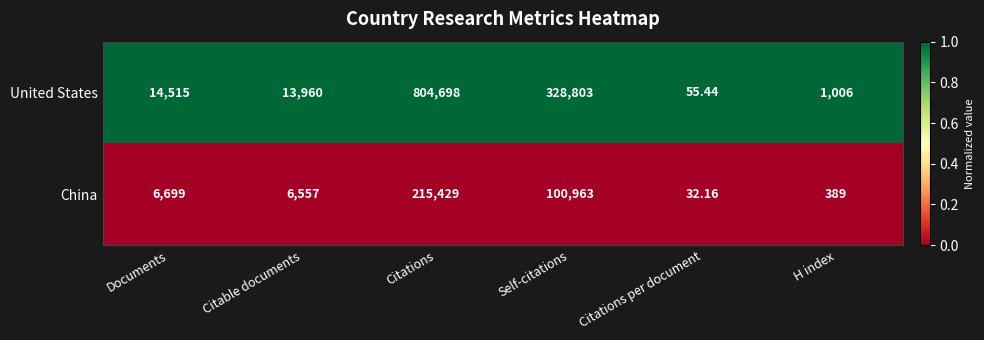

Which series has the largest total across all categories?

United States